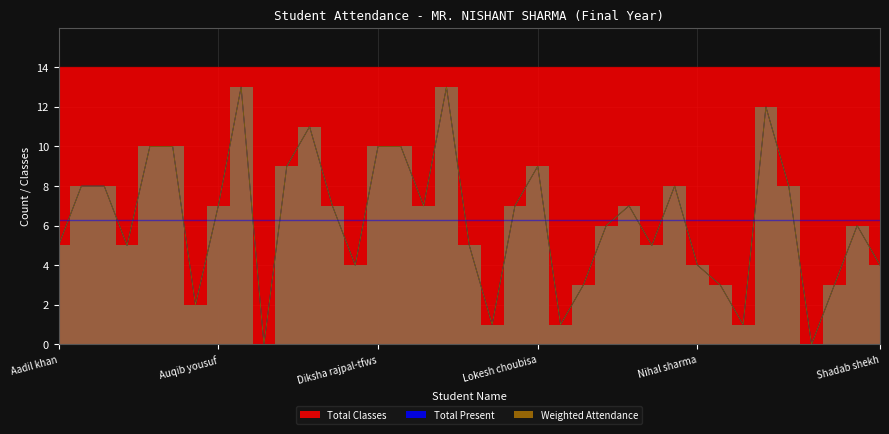

What is the total value across all series at Kunal bhanawat?

14.0